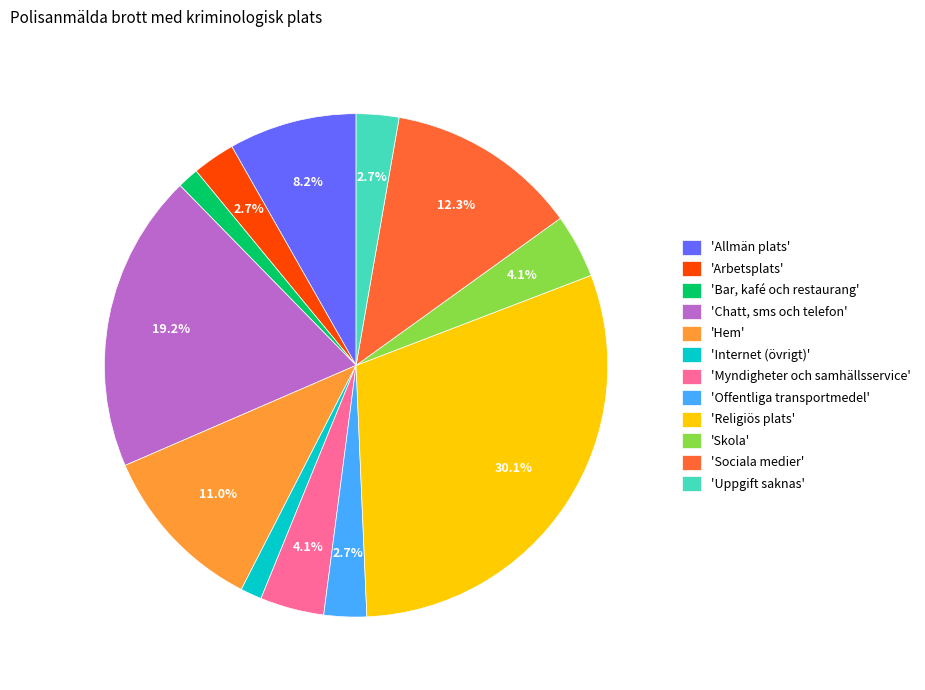

Is there any slice that represents more than half of the pie?

No